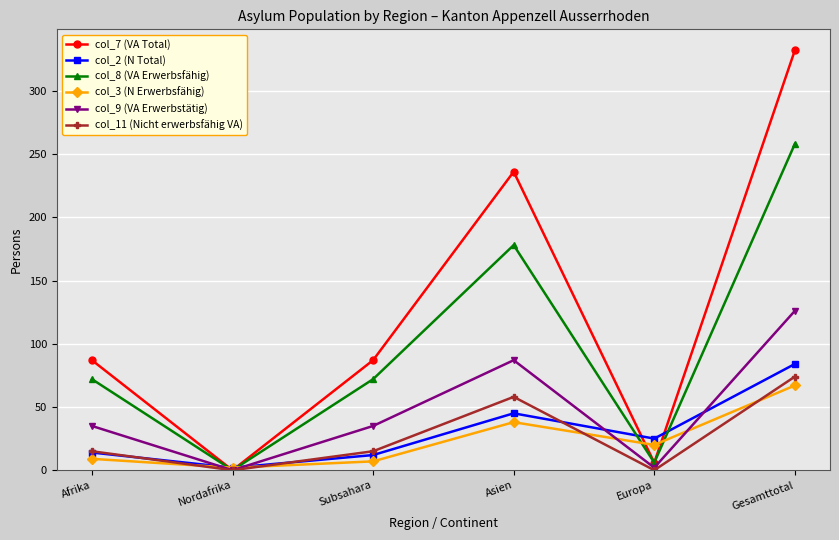

List the series in order of their peak value, highest first.

col_7 (VA Total), col_8 (VA Erwerbsfähig), col_9 (VA Erwerbstätig), col_2 (N Total), col_11 (Nicht erwerbsfähig VA), col_3 (N Erwerbsfähig)